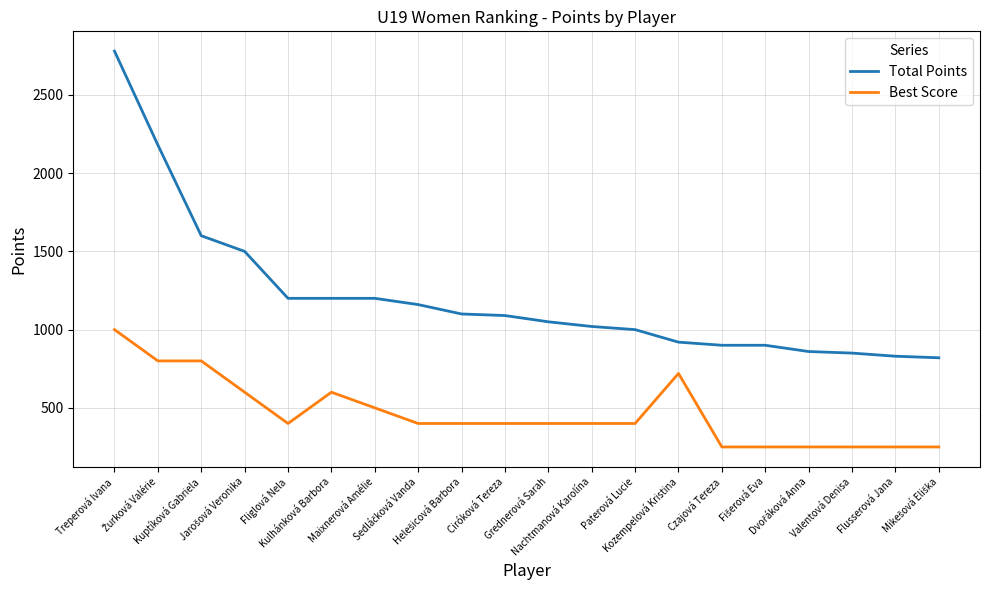

Which series has the largest range (max minus min)?

Total Points